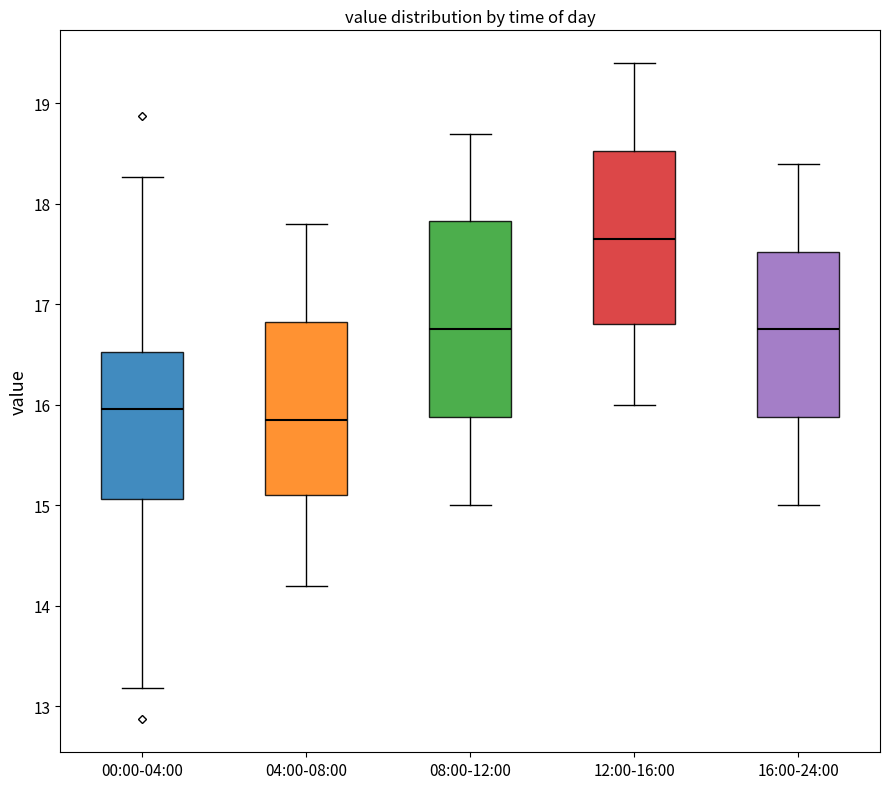

Which box has the highest median line?

12:00-16:00